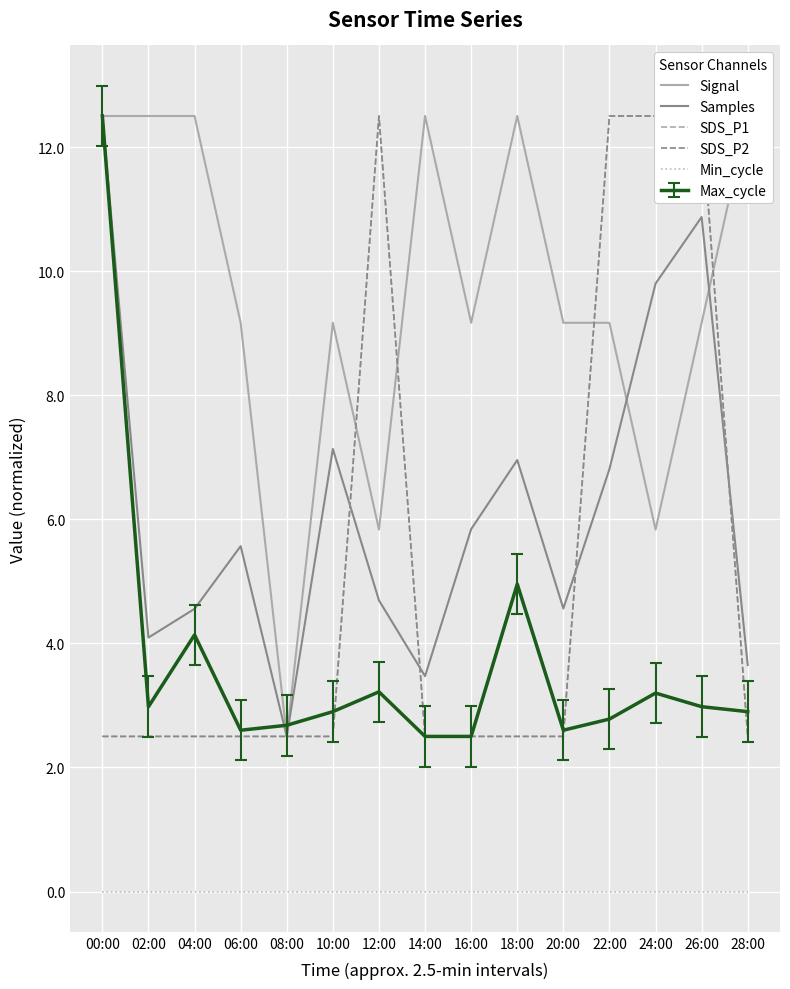

What is the total value across all series at 04:00?

22.1